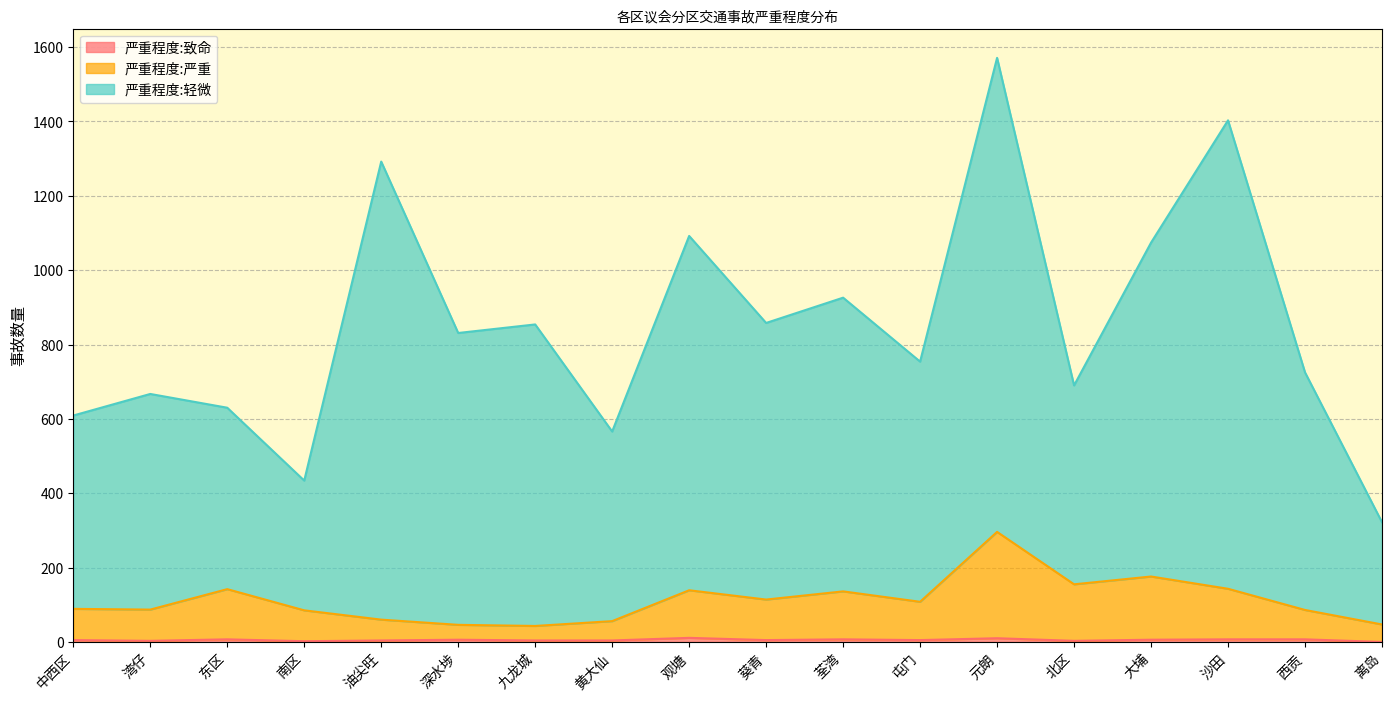

What is the spread (max minus min) of values at 九龙城?

850